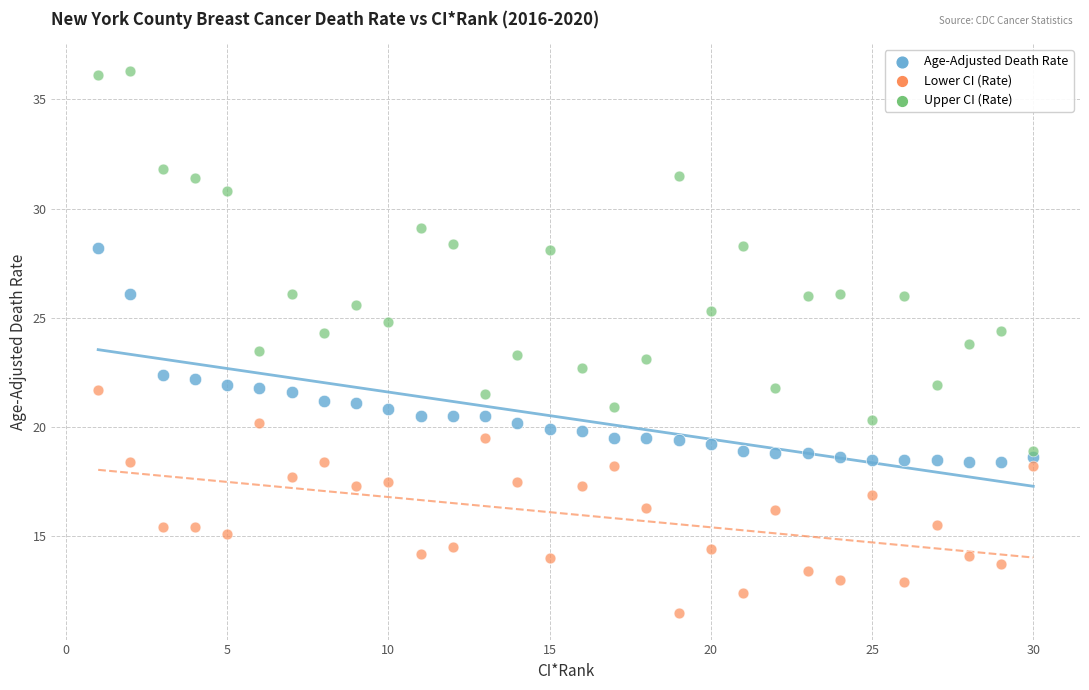

Which series has the widest spread of Y values?

Upper CI (Rate)